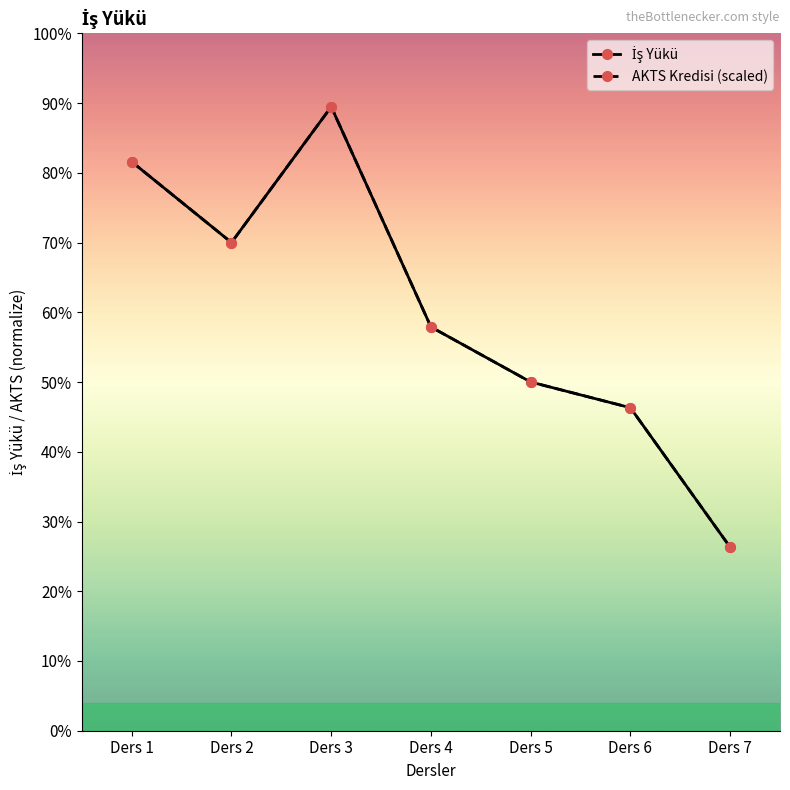

Where is the first local maximum for İş Yükü?

Ders 3